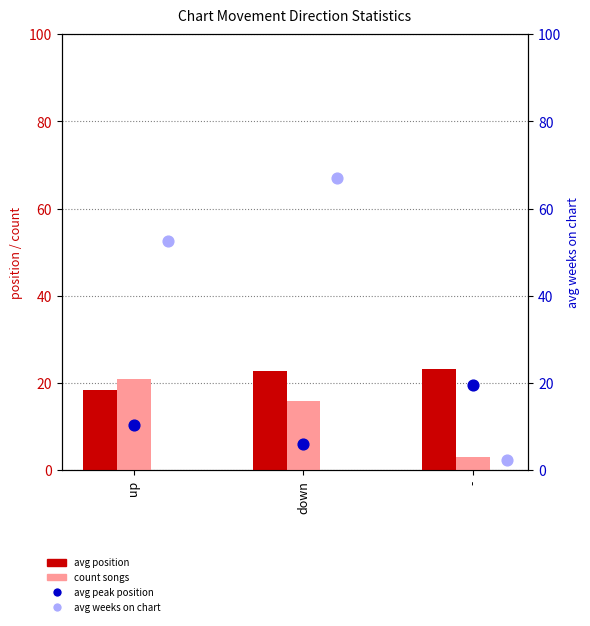

At how many categories does at least one series exceed 24?

2